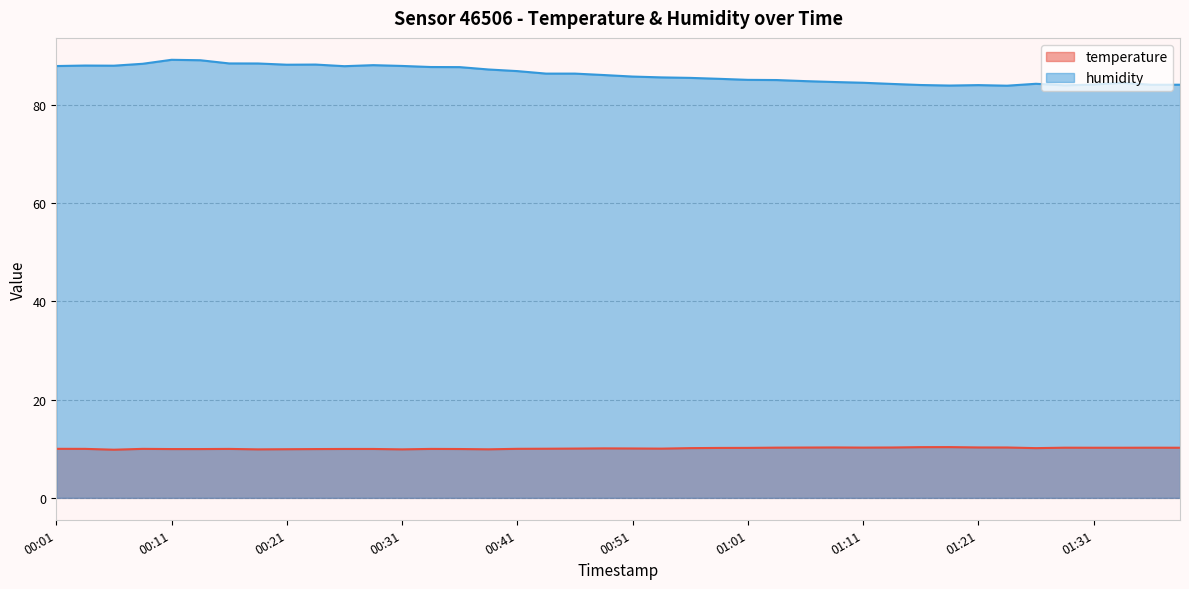

True or false: temperature and humidity intersect in this chart.

False